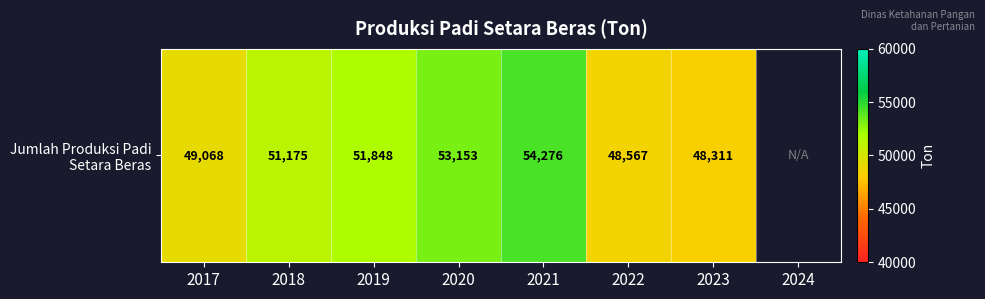

Is it true that the value at 2018 is 51175.0?

True